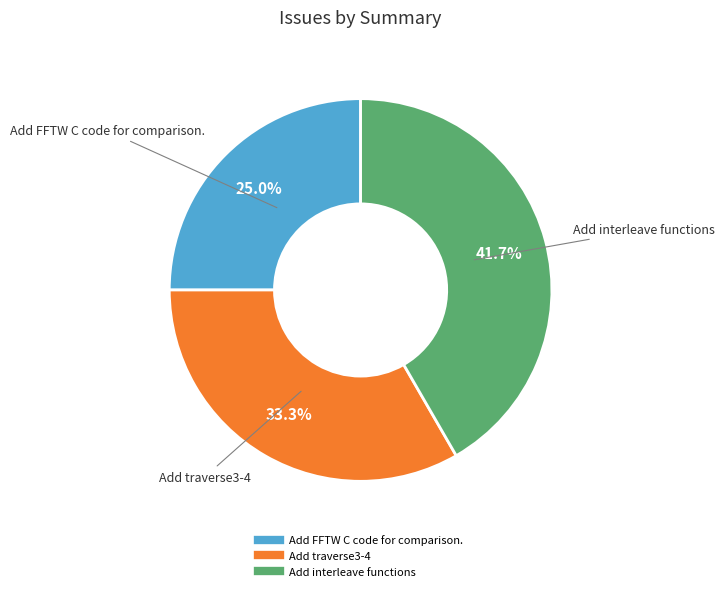

To the nearest percent, what is the combined percentage of Add interleave functions and Add traverse3-4?

75%